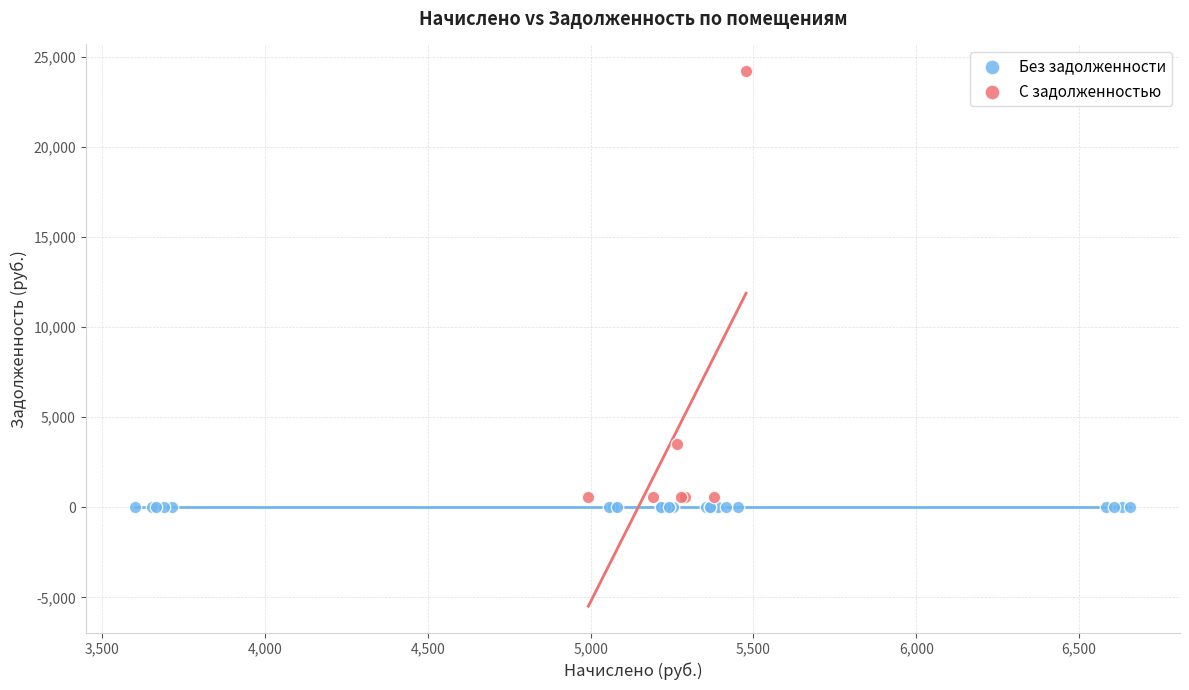

Which series contains the highest Y value?

С задолженностью